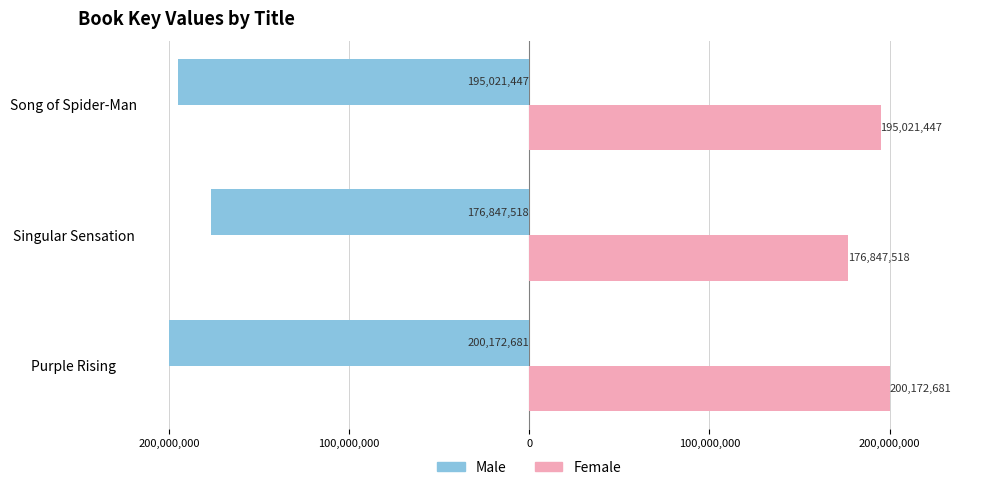

Count the number of data series in this chart.

2